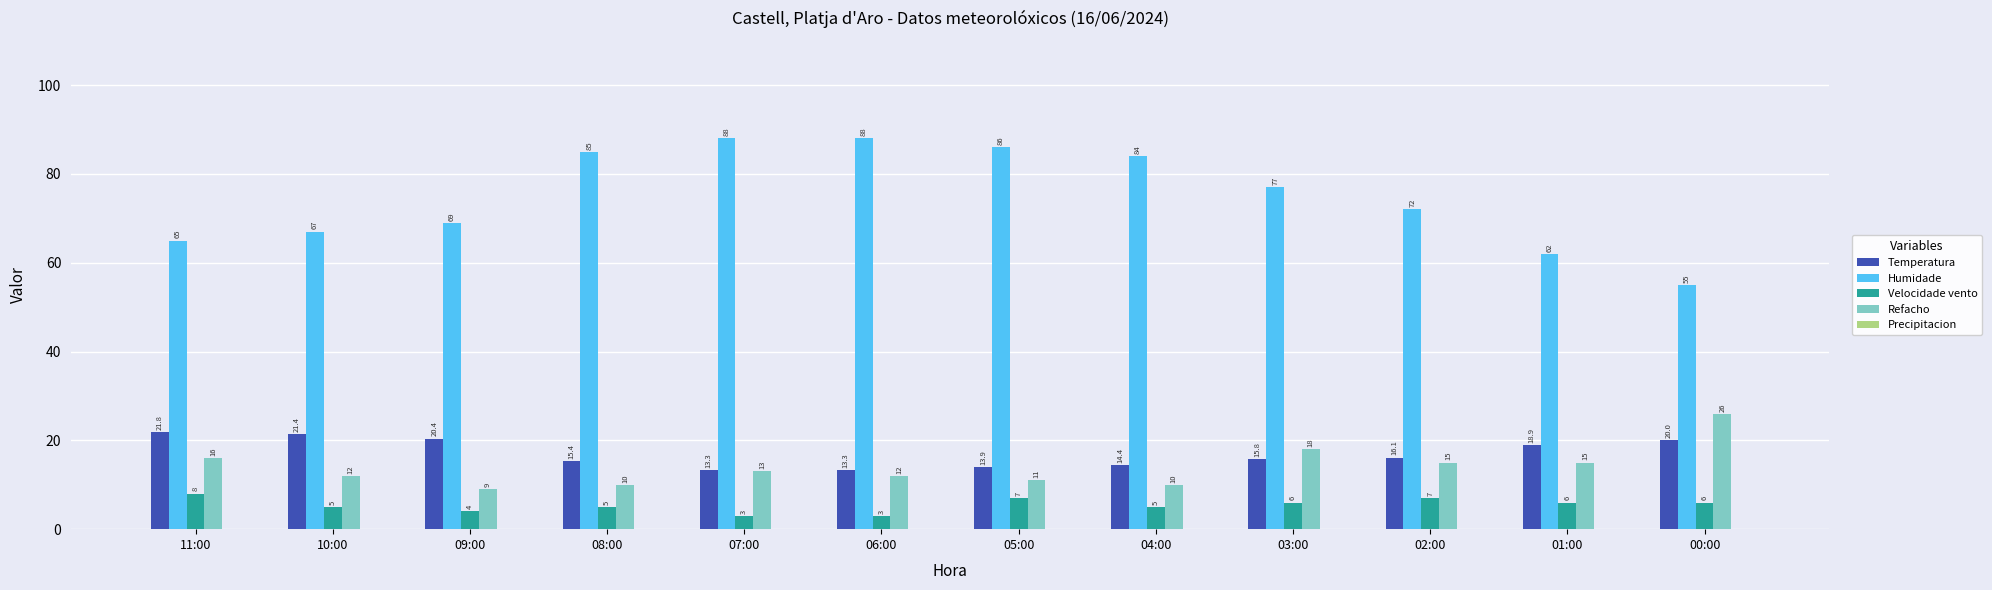

Which series has the widest spread of values?

Humidade